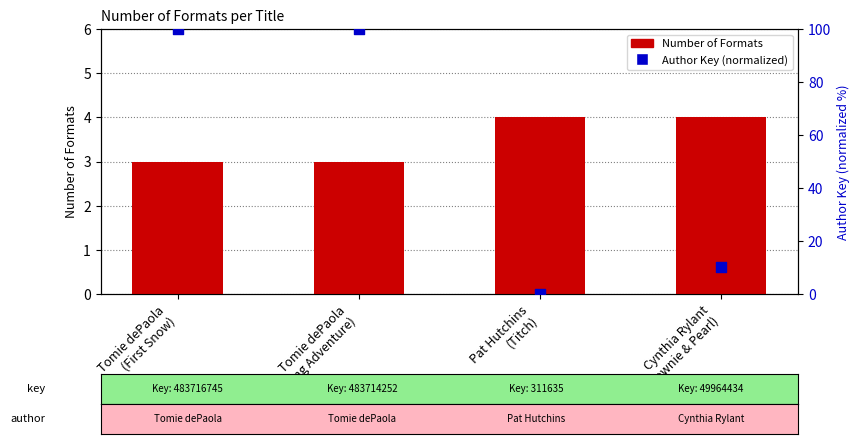

What are all the series names shown in the legend?

Number of Formats, Author Key (normalized)